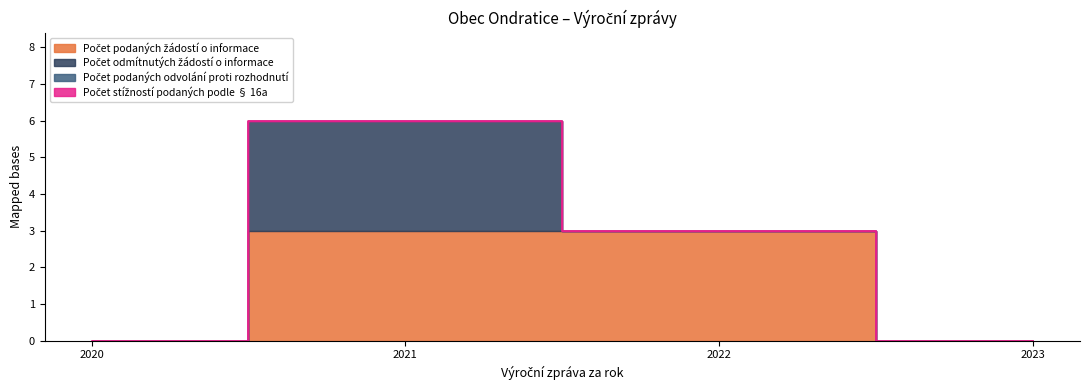

Which series has the largest total across all categories?

Počet podaných žádostí o informace